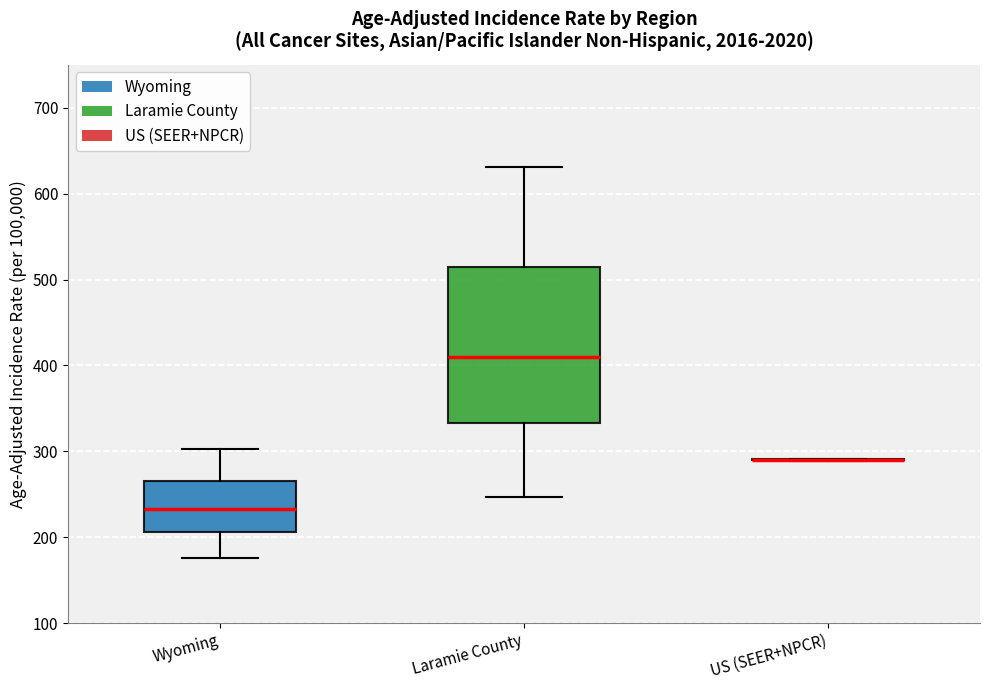

Reading left to right, transcribe this box plot: for each box, give where its median line is, the range the box spans, and where its two whiskers end, as read against the y-axis. The values are not printed on the chart, so give them approximately, as read against the axis.

Wyoming: median 230, box 210 to 270, whiskers 180 to 300
Laramie County: median 410, box 330 to 510, whiskers 250 to 630
US (SEER+NPCR): box collapsed to a line at 290, whiskers 290 to 290